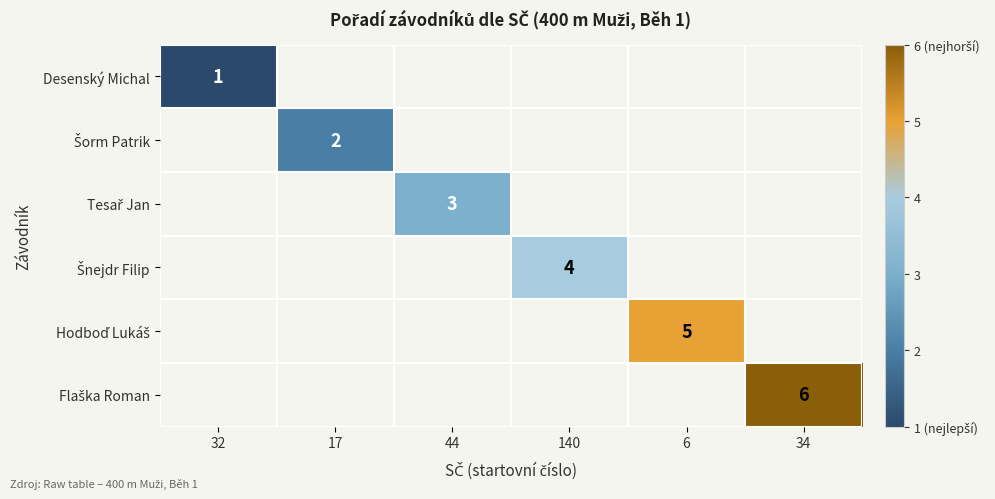

True or false: Desenský Michal has a value of 1 at 32.

True